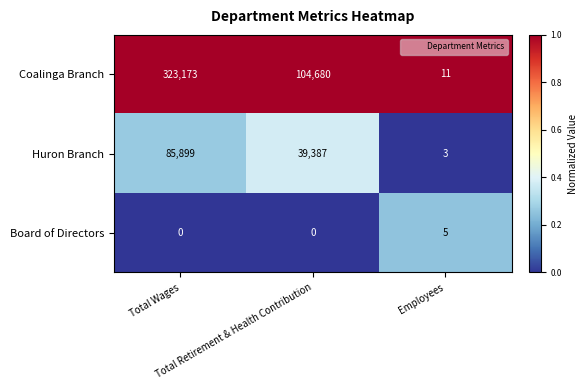

What is the maximum value for Board of Directors?

5